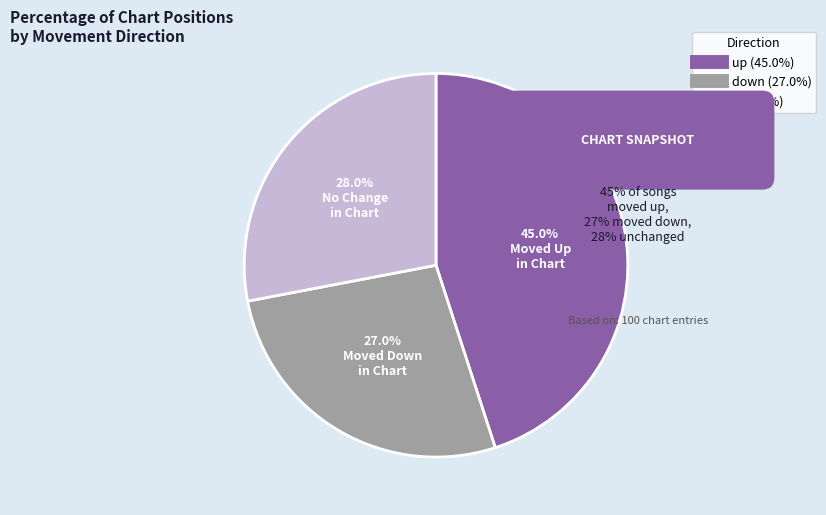

Is it true that - is 28% of the pie?

True